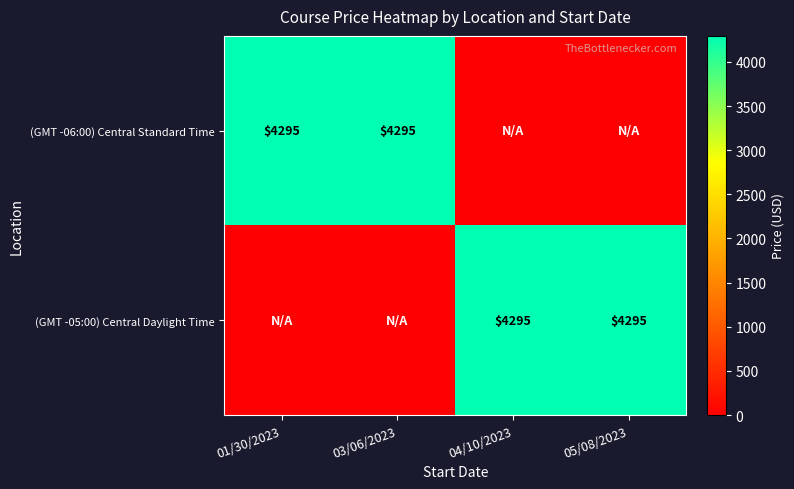

The (GMT -06:00) Central Standard Time series shows 4295 at 01/30/2023. True or false?

True